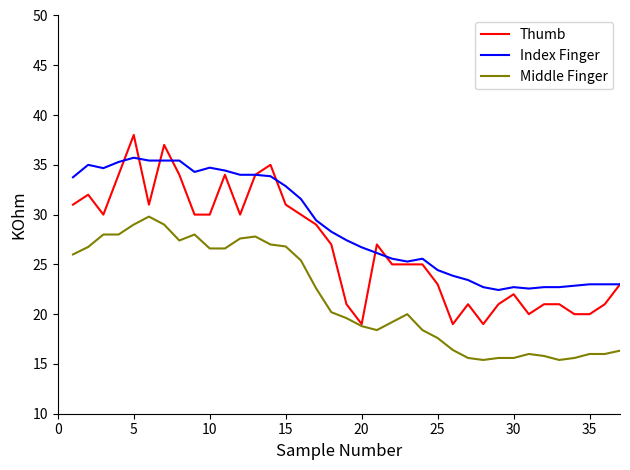

What is the highest value of the Index Finger series?

35.7